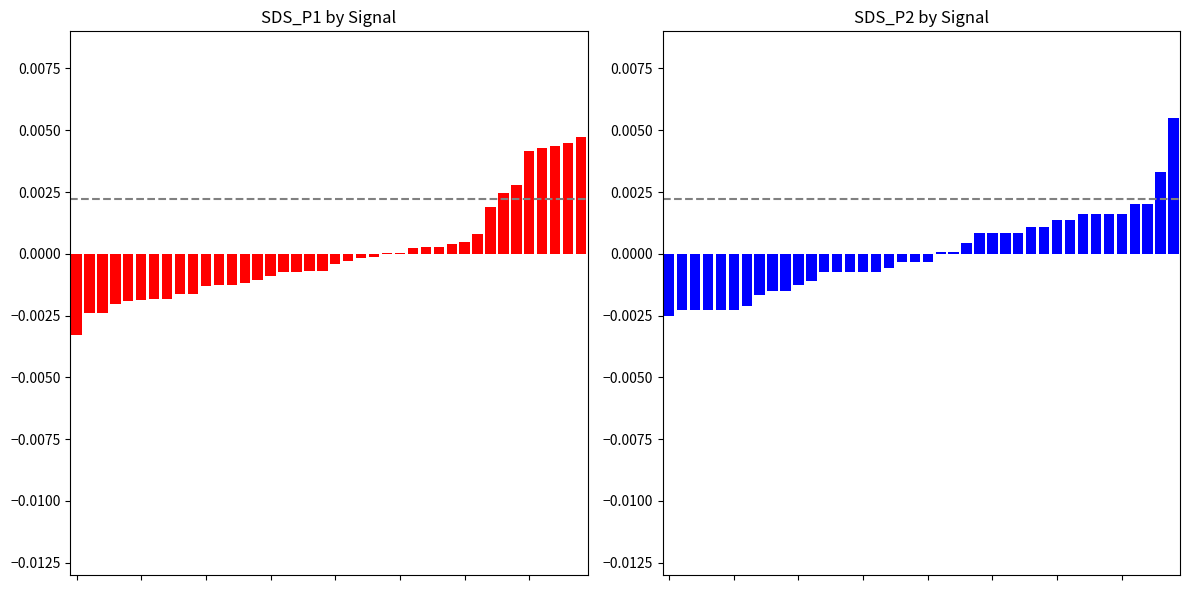

Is the value of SDS_P1 at 18 greater than the value of SDS_P2 at 14?

Yes